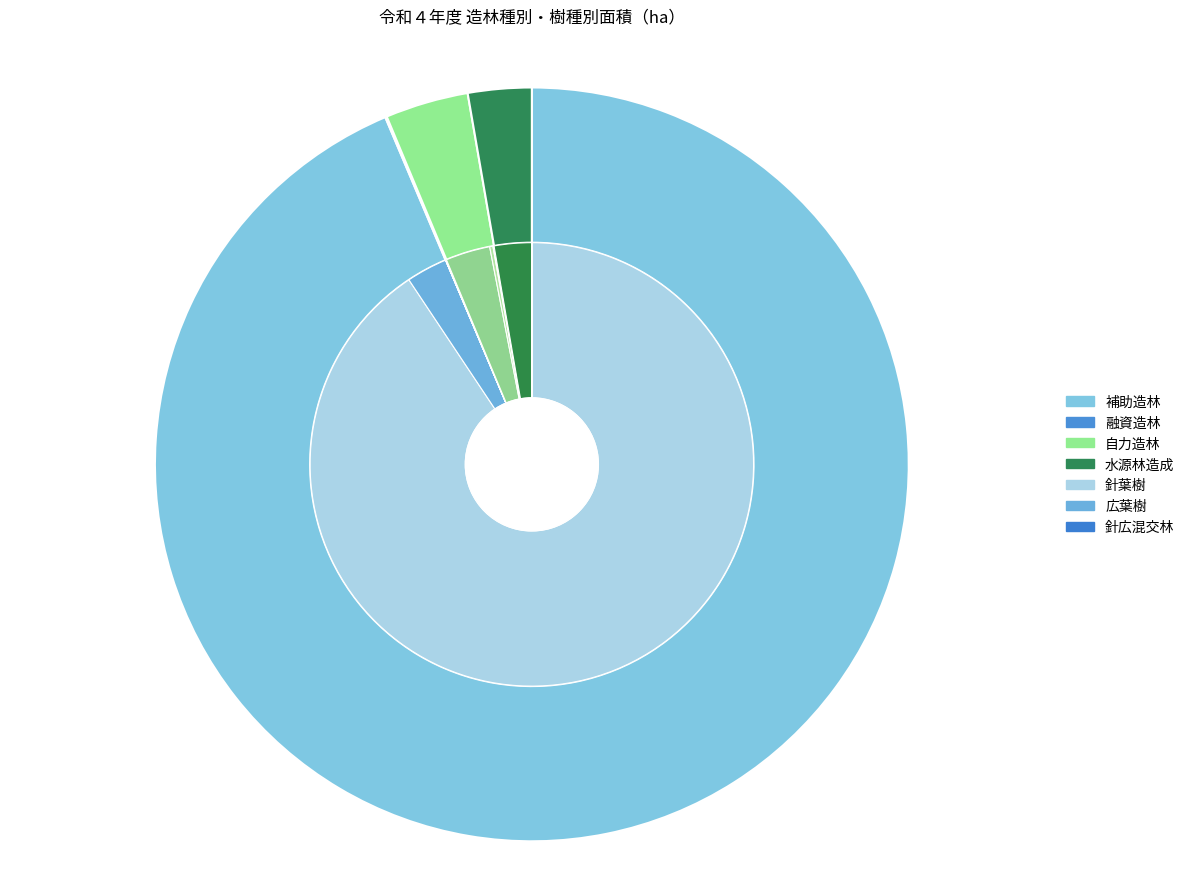

How much of the chart is everything except 補助造林?

6.2%